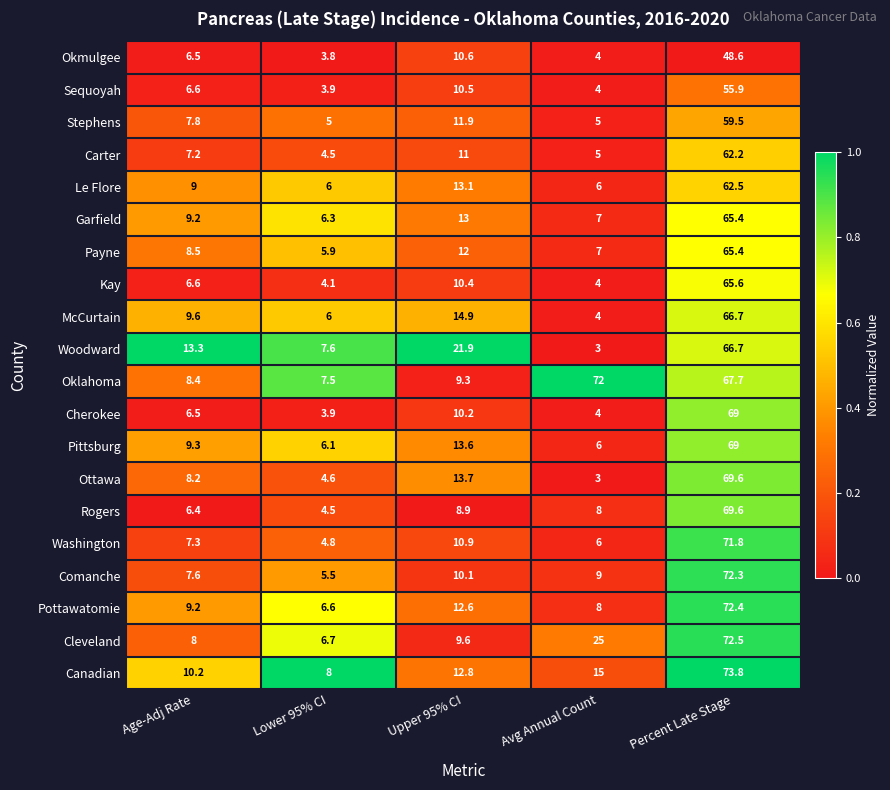

What is the difference between the Cherokee values at Percent Late Stage and Upper 95% CI?

58.8